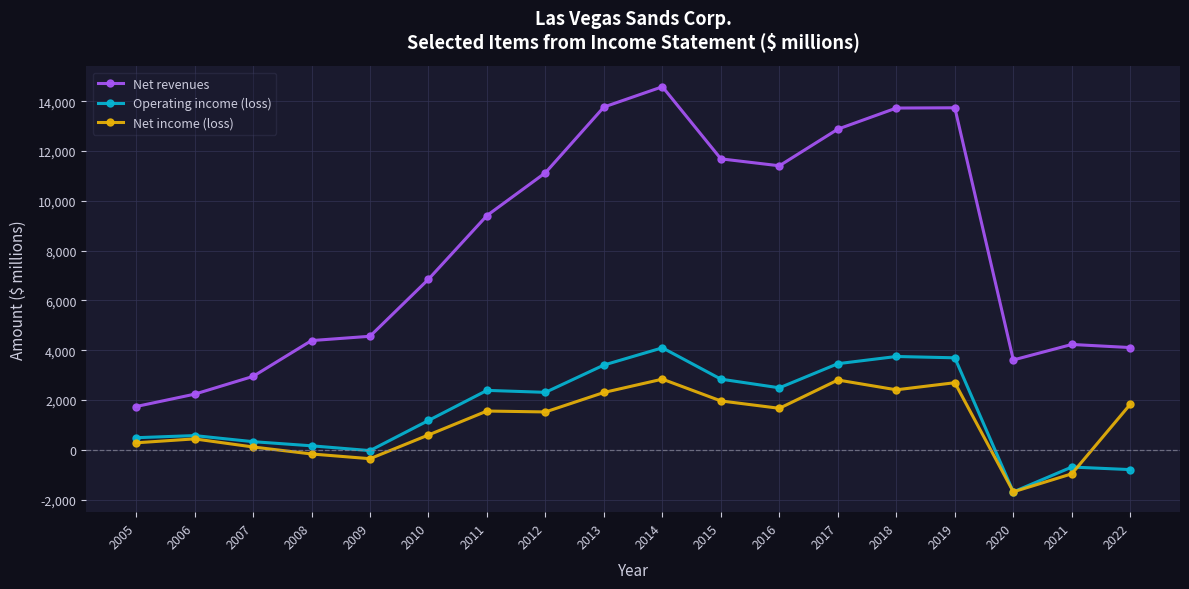

At how many categories does at least one series exceed 5378?

10